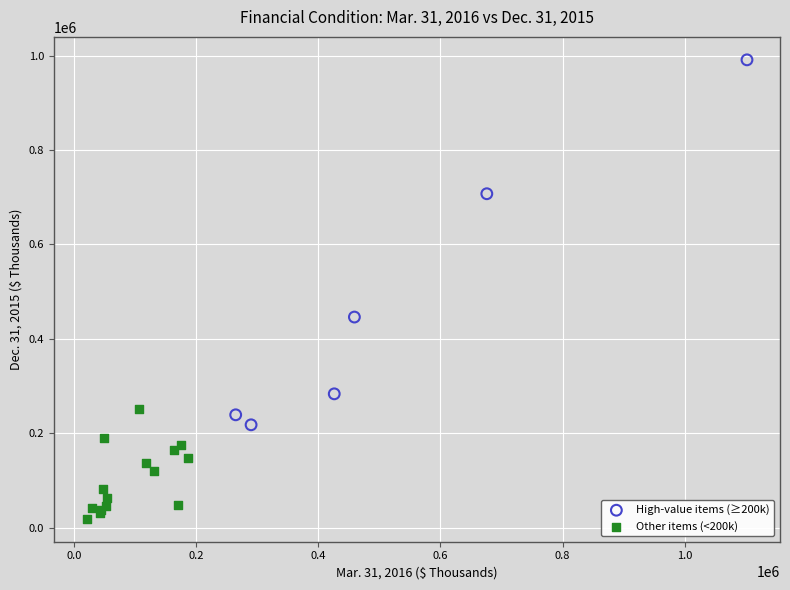

Which series reaches the maximum Y coordinate?

High-value items (≥200k)